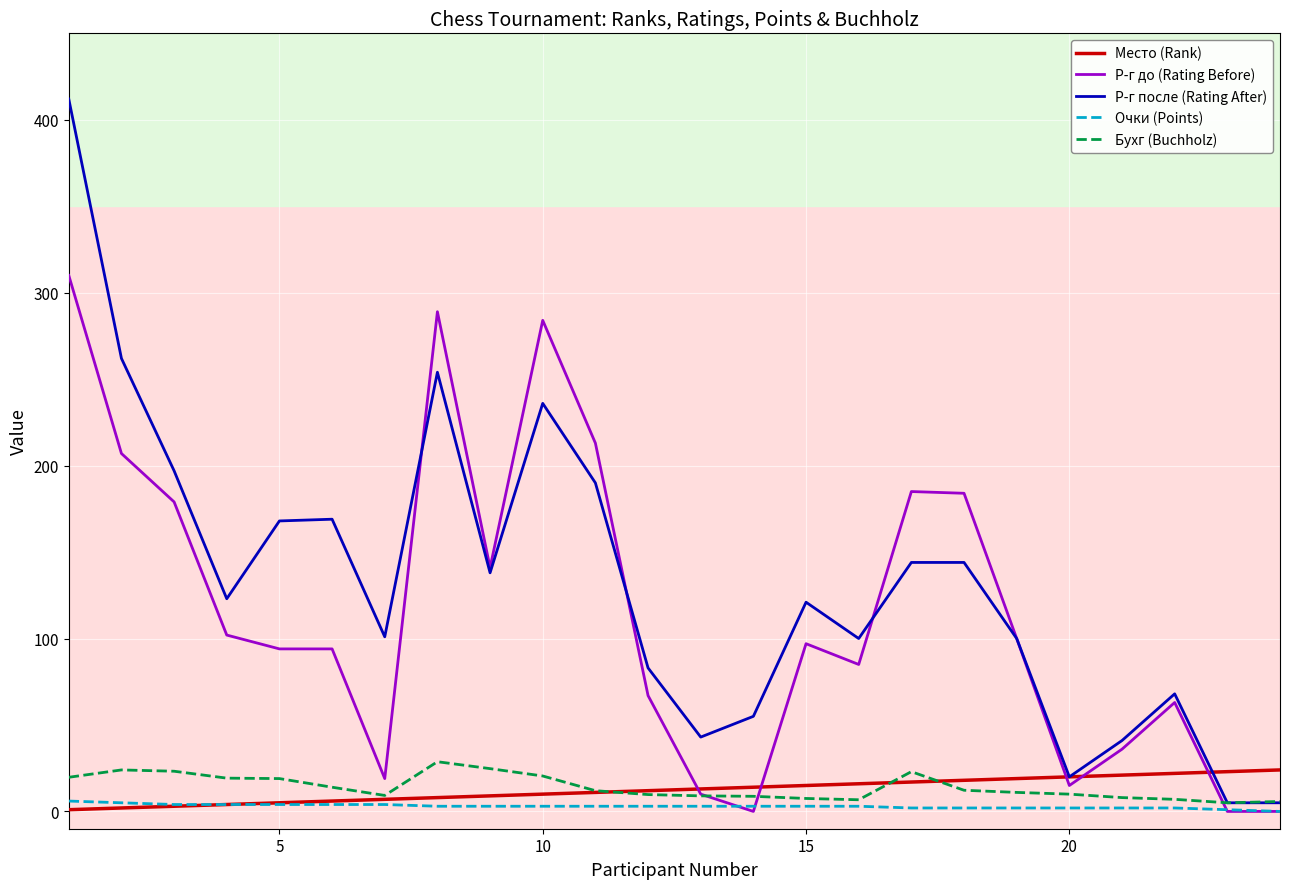

Which series has the widest spread of values?

Р-г после (Rating After)